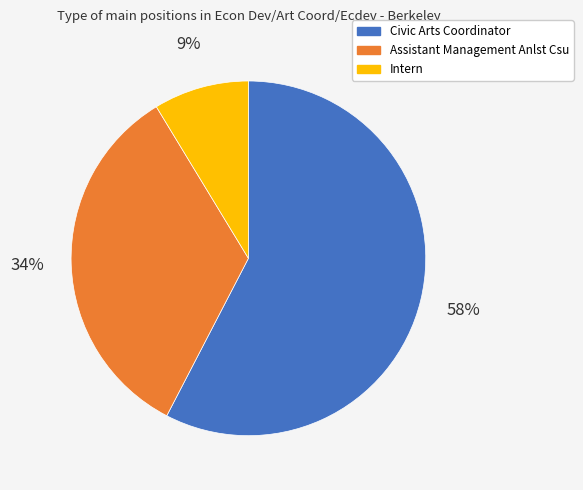

Rank the categories by value from highest to lowest.

Civic Arts Coordinator, Assistant Management Anlst Csu, Intern